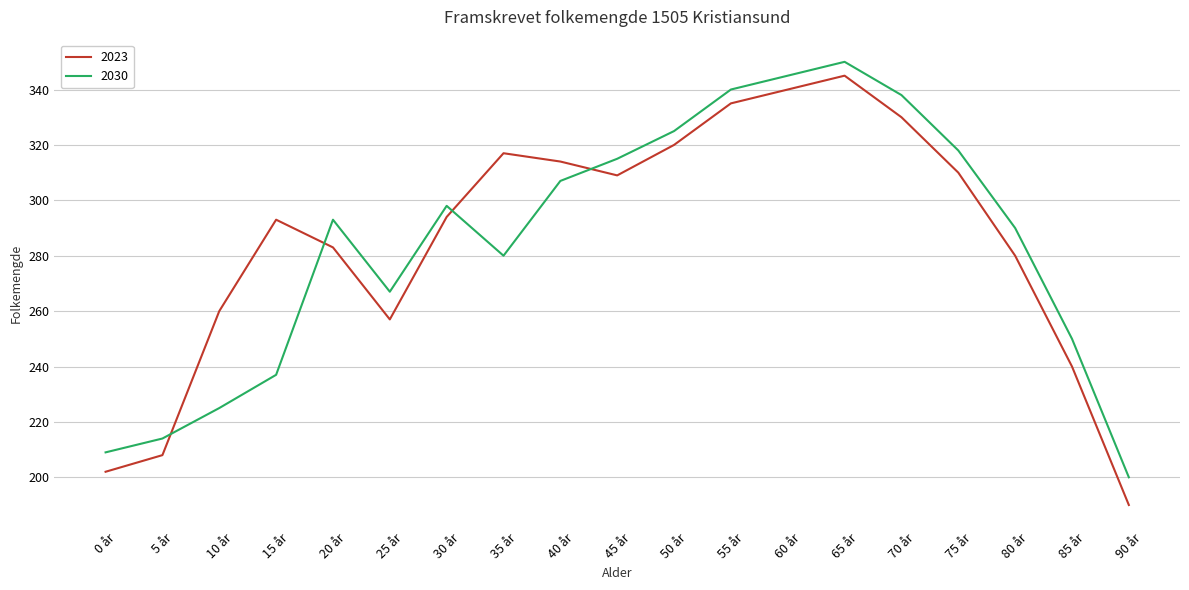

Where do 2030 and 2023 first cross each other?

5 år and 10 år